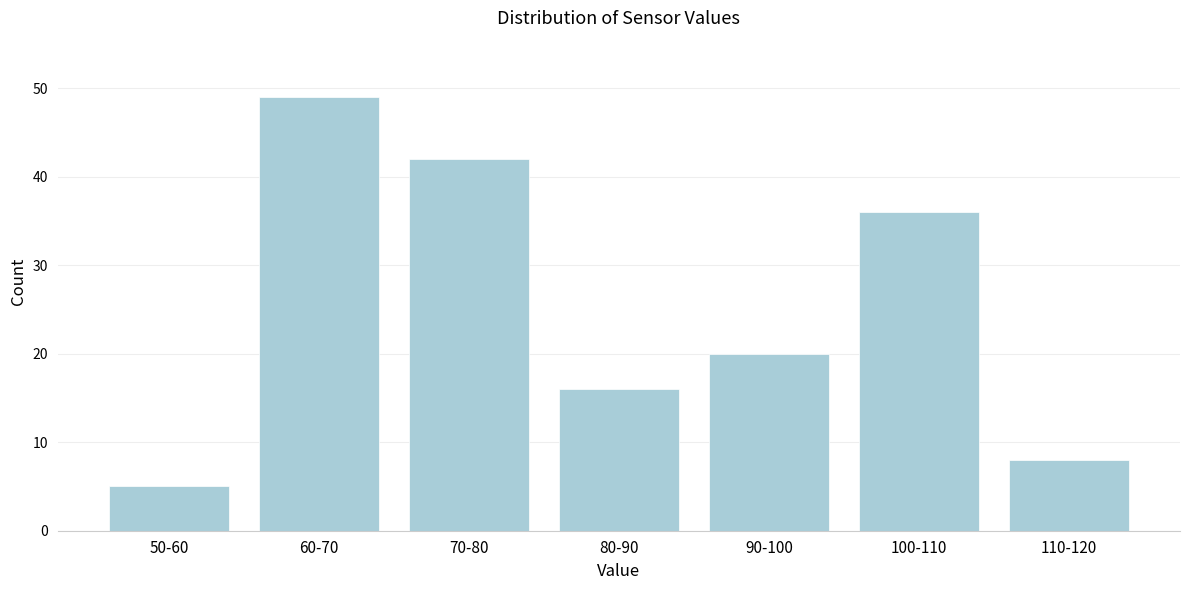

Reading left to right, transcribe all the data shown in this chart.

50-60=5	60-70=49	70-80=42	80-90=16	90-100=20	100-110=36	110-120=8